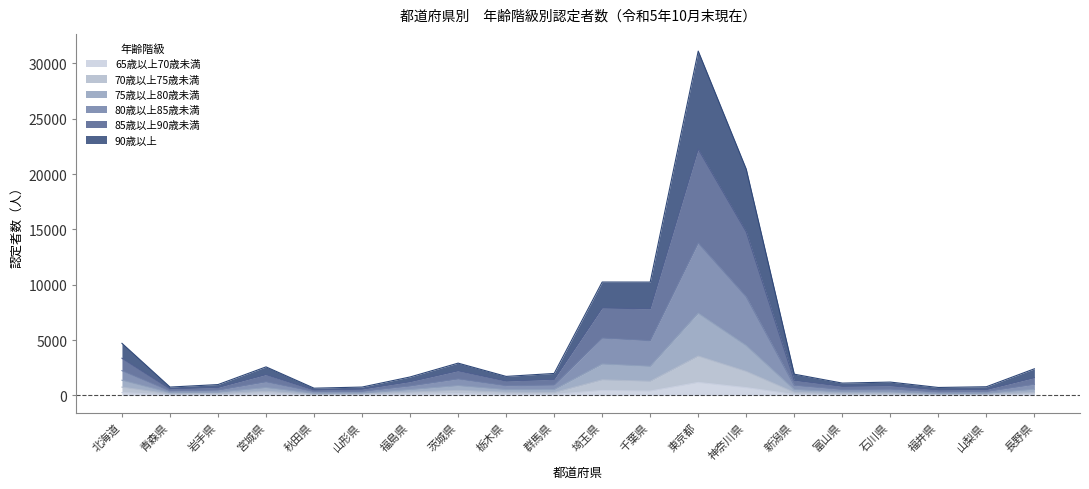

True or false: 65歳以上70歳未満 and 75歳以上80歳未満 cross at least once.

False